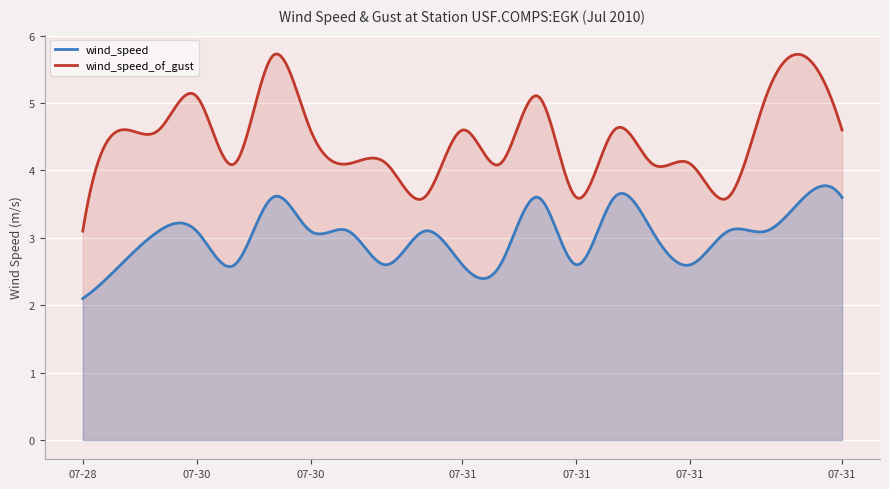

True or false: wind_speed_of_gust and wind_speed intersect in this chart.

False